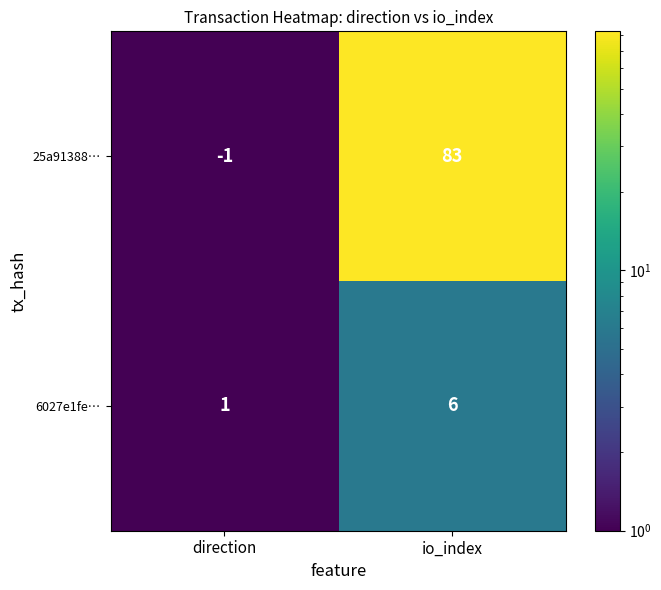

Is it true that 6027e1fe… equals 6 at io_index?

True